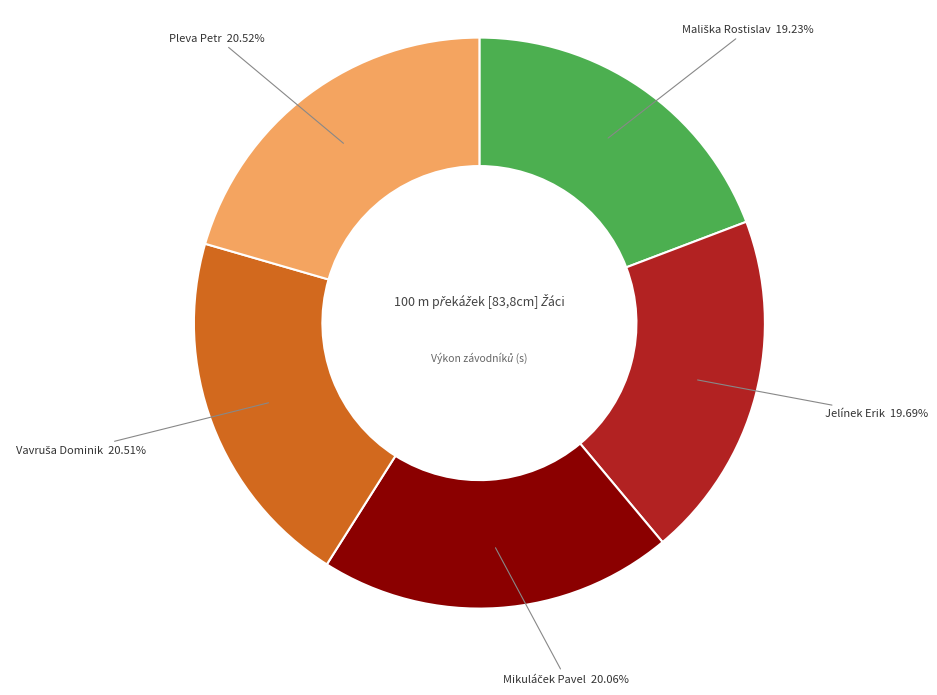

Count the number of slices in the pie.

5